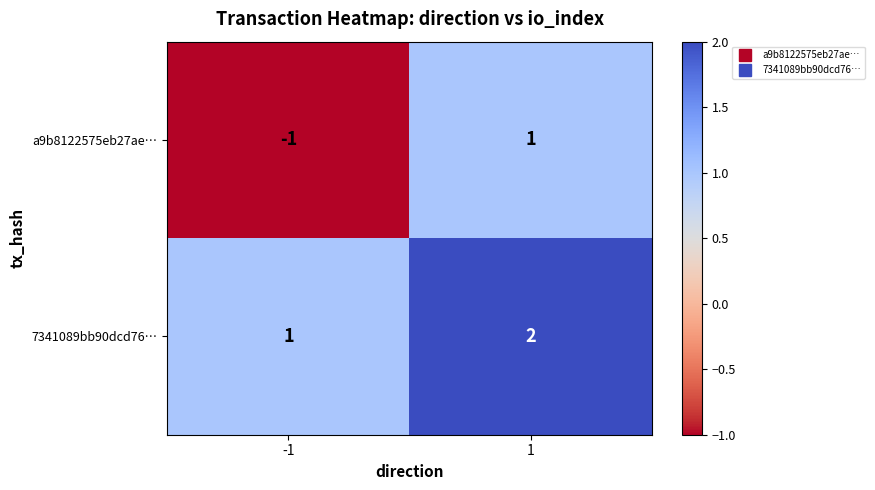

Rank the series by their average value, from highest to lowest.

7341089bb90dcd76…, a9b8122575eb27ae…